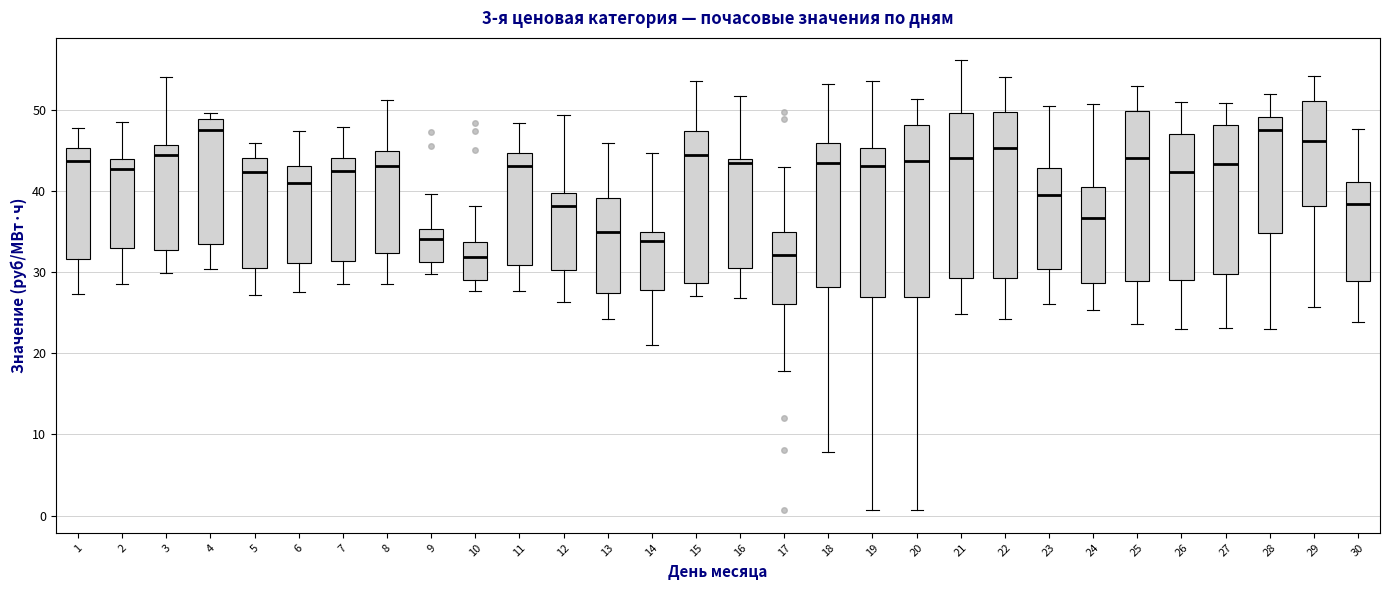

Reading left to right, transcribe this box plot: for each box, give where its median line is, the range the box spans, and where its two whiskers end, as read against the y-axis. The values are not printed on the chart, so give them approximately, as read against the axis.

1: median 44, box 32 to 45, whiskers 27 to 48
2: median 43, box 33 to 44, whiskers 29 to 48
3: median 44, box 33 to 46, whiskers 30 to 54
4: median 47, box 33 to 49, whiskers 30 to 50
5: median 42, box 30 to 44, whiskers 27 to 46
6: median 41, box 31 to 43, whiskers 28 to 47
7: median 43, box 31 to 44, whiskers 29 to 48
8: median 43, box 32 to 45, whiskers 29 to 51
9: median 34, box 31 to 35, whiskers 30 to 40
10: median 32, box 29 to 34, whiskers 28 to 38
11: median 43, box 31 to 45, whiskers 28 to 48
12: median 38, box 30 to 40, whiskers 26 to 49
13: median 35, box 27 to 39, whiskers 24 to 46
14: median 34, box 28 to 35, whiskers 21 to 45
15: median 44, box 29 to 47, whiskers 27 to 54
16: median 43, box 30 to 44, whiskers 27 to 52
17: median 32, box 26 to 35, whiskers 18 to 43
18: median 43, box 28 to 46, whiskers 8 to 53
19: median 43, box 27 to 45, whiskers 1 to 54
20: median 44, box 27 to 48, whiskers 1 to 51
21: median 44, box 29 to 50, whiskers 25 to 56
22: median 45, box 29 to 50, whiskers 24 to 54
23: median 39, box 30 to 43, whiskers 26 to 50
24: median 37, box 29 to 41, whiskers 25 to 51
25: median 44, box 29 to 50, whiskers 24 to 53
26: median 42, box 29 to 47, whiskers 23 to 51
27: median 43, box 30 to 48, whiskers 23 to 51
28: median 48, box 35 to 49, whiskers 23 to 52
29: median 46, box 38 to 51, whiskers 26 to 54
30: median 38, box 29 to 41, whiskers 24 to 48